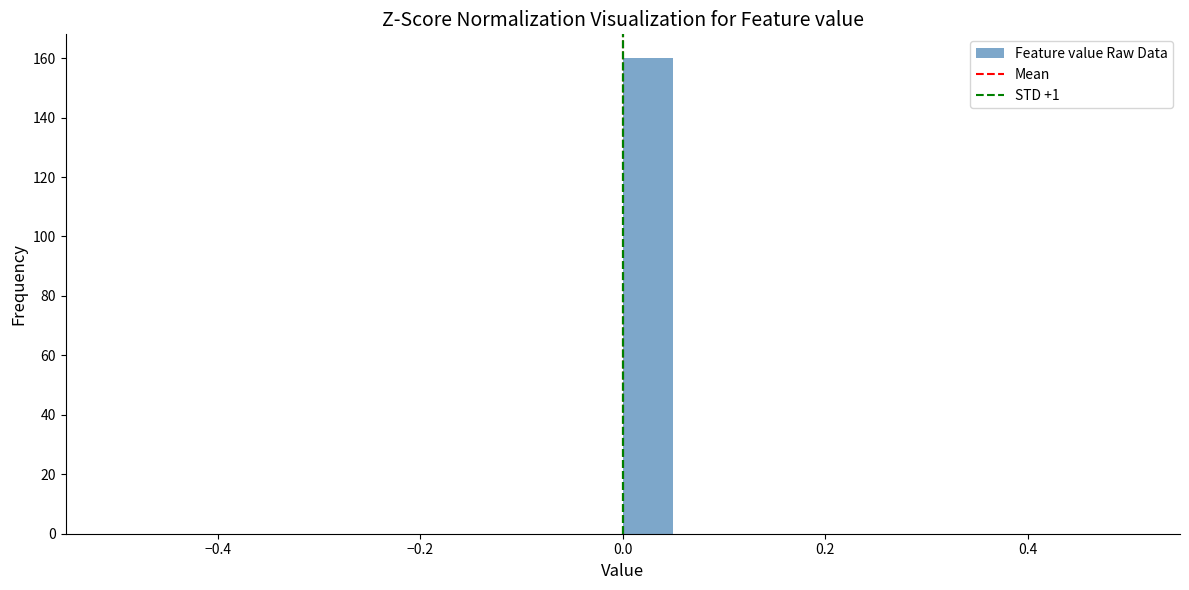

Read against the x-axis, roughly where is the centre of the tallest bar?

0.02